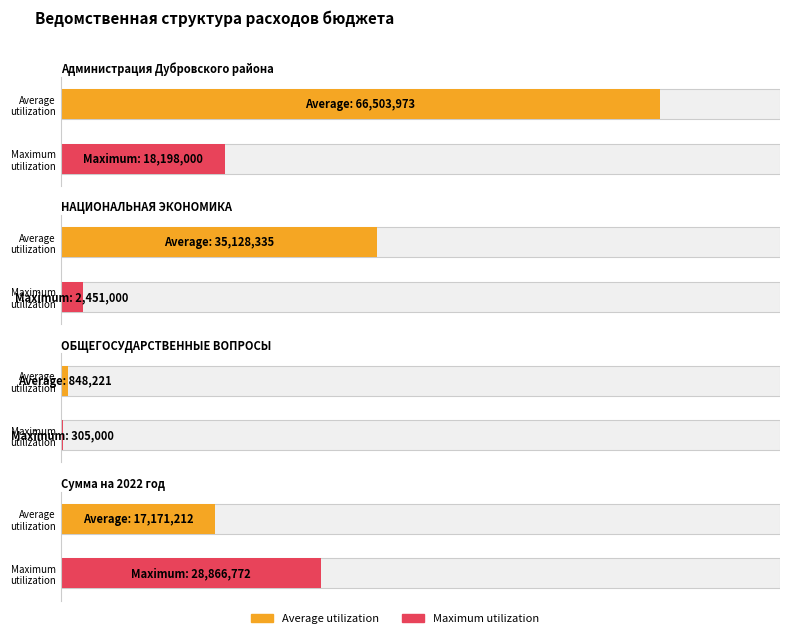

List the labels in order of Average utilization value, smallest first.

ОБЩЕГОСУДАРСТВЕННЫЕ ВОПРОСЫ, Сумма на 2022 год, НАЦИОНАЛЬНАЯ ЭКОНОМИКА, Администрация Дубровского района